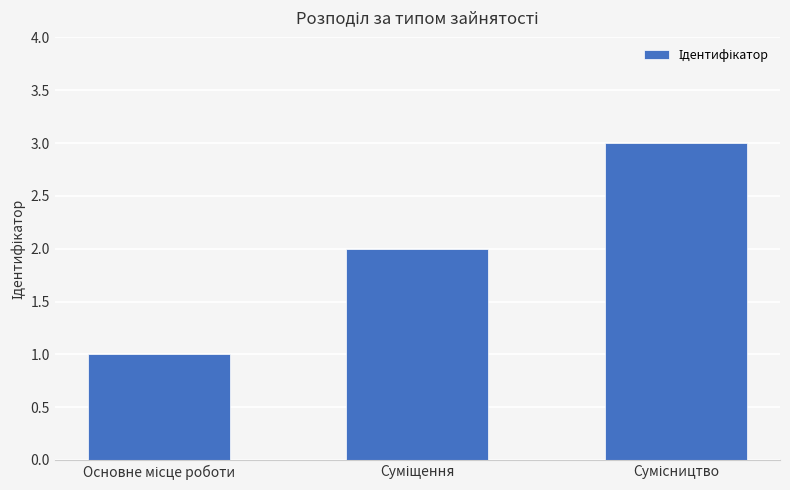

What is the sum of all values?

6